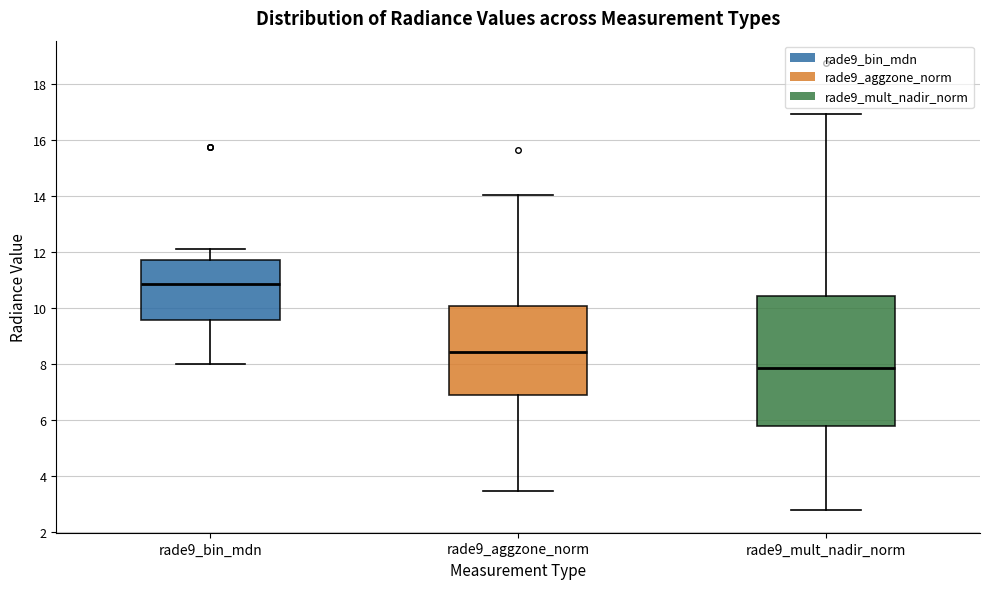

Comparing the boxes themselves (not the whiskers), which one is the tallest?

rade9_mult_nadir_norm